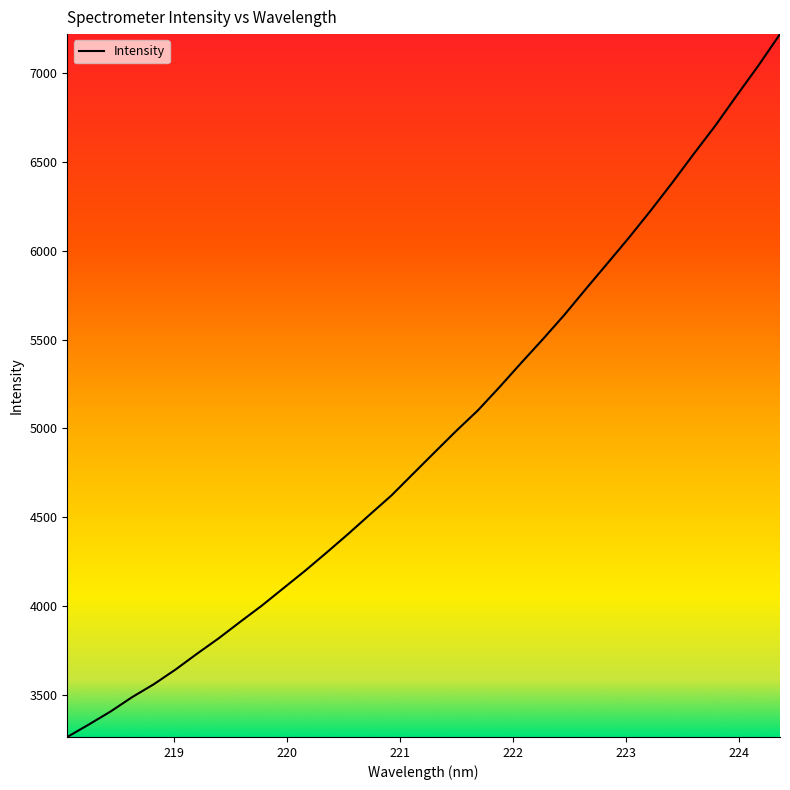

What is the minimum value shown in the chart?

3261.7